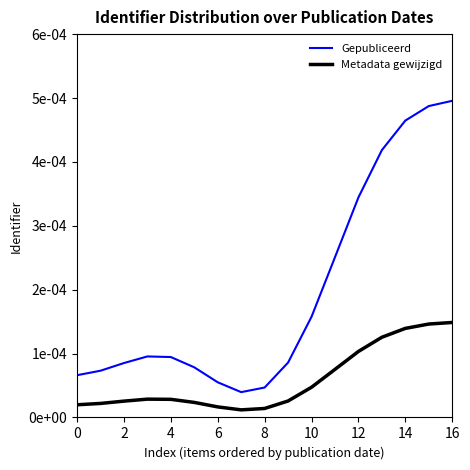

What are all the series names shown in the legend?

Gepubliceerd, Metadata gewijzigd